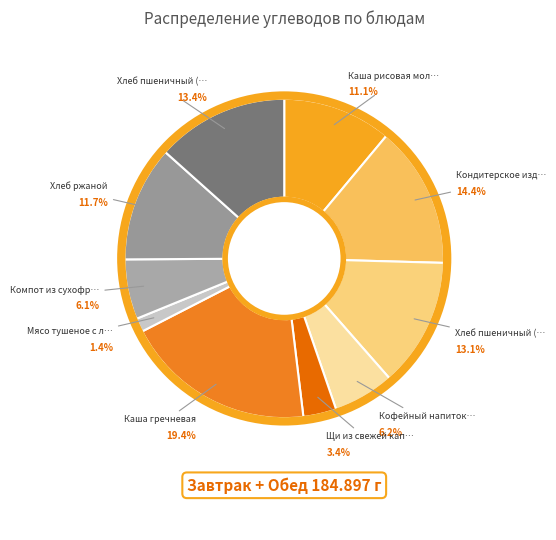

Count the number of slices in the pie.

10